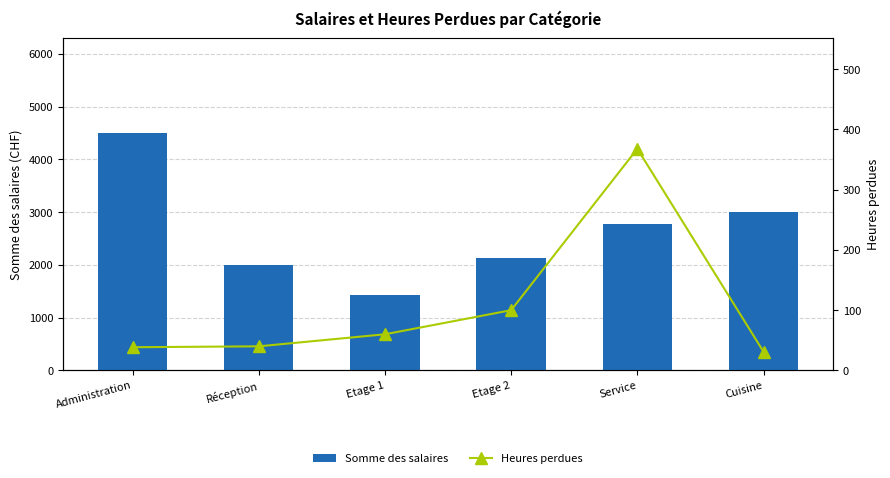

Rank the categories by Heures perdues value from highest to lowest.

Service, Etage 2, Etage 1, Réception, Administration, Cuisine